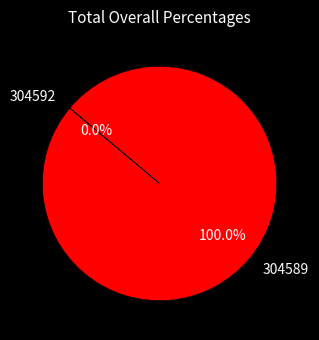

Which category has the smallest portion of the pie?

304592